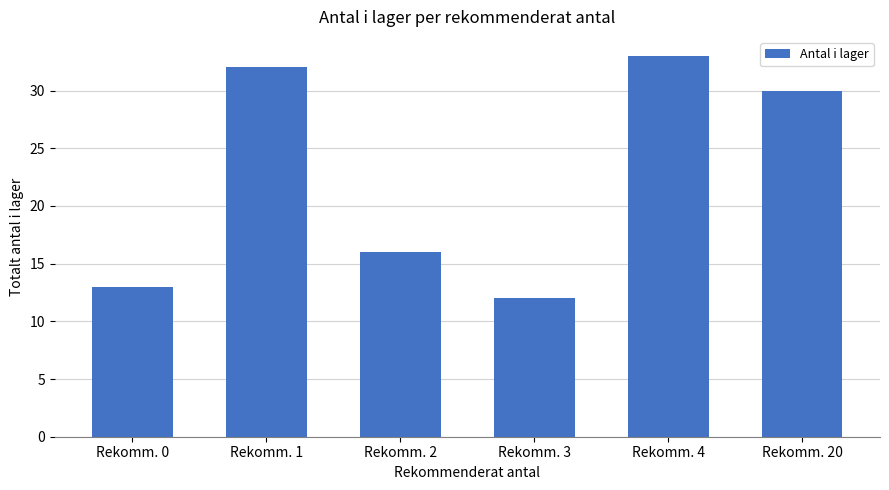

What is the sum of the values at Rekomm. 2 and Rekomm. 20?

46